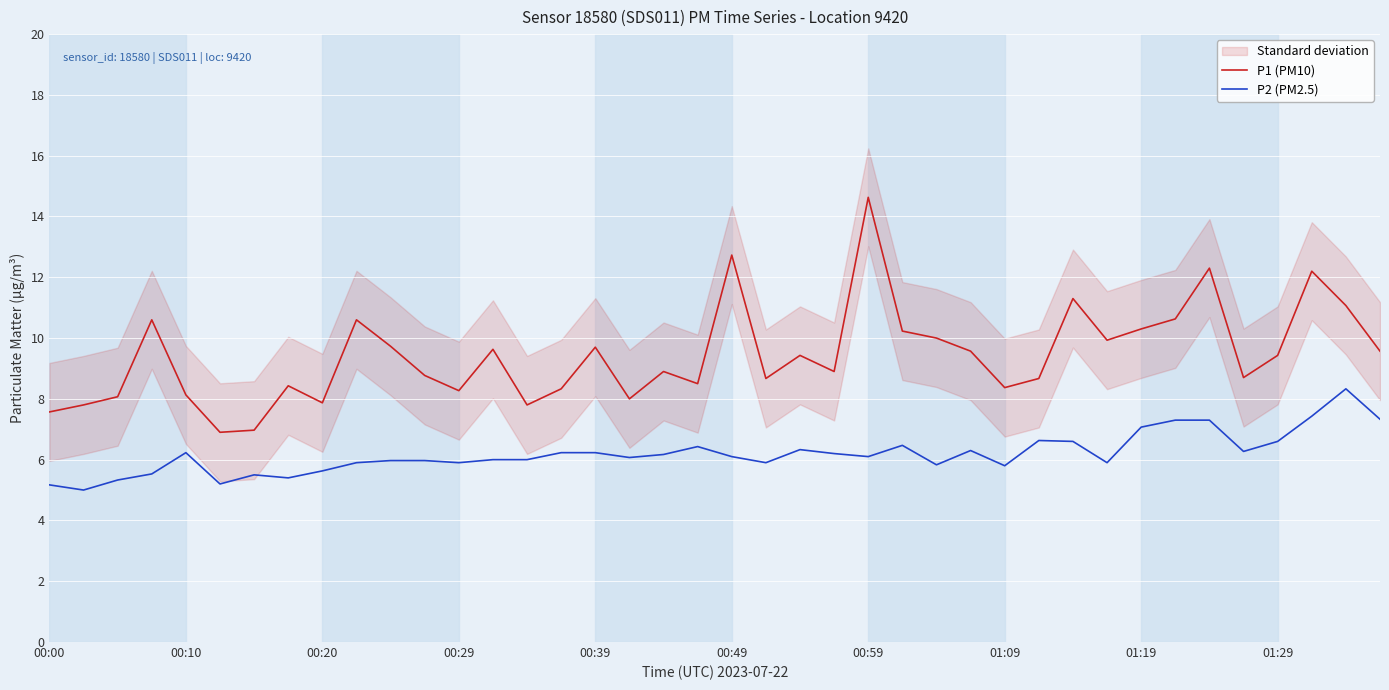

What is the value of the P1 (PM10) point at the 10th from the left?

10.6